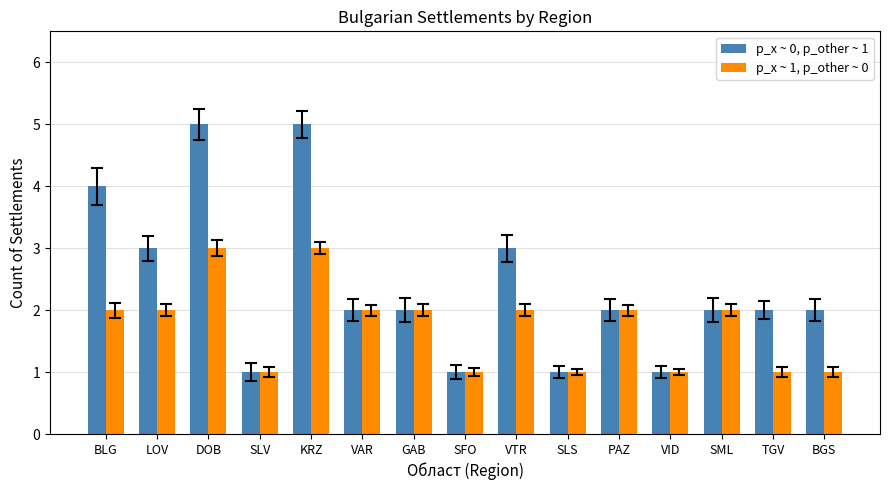

What is the difference between the second highest and second lowest values in the p_x ~ 1, p_other ~ 0 series?

2